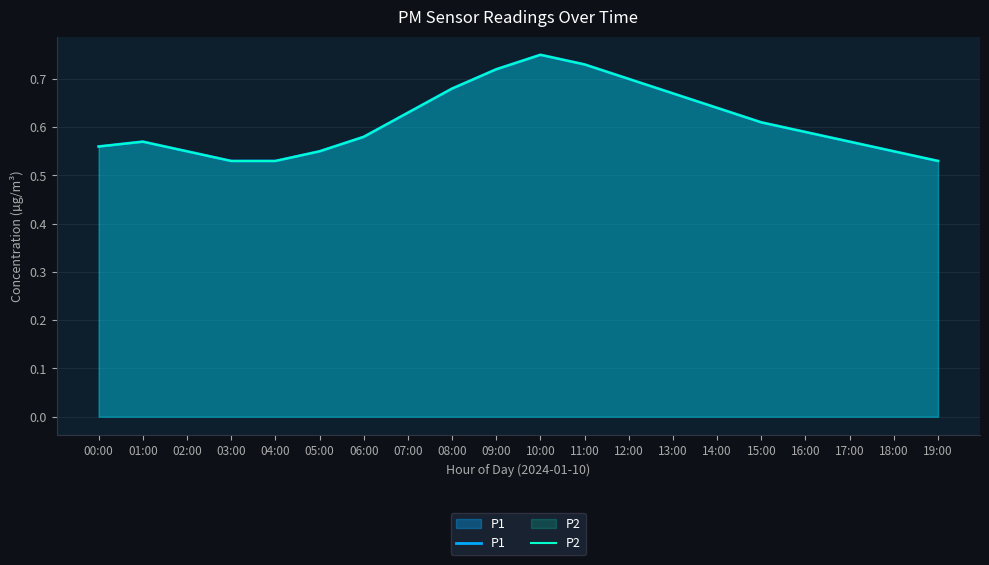

True or false: P1 and P2 cross at least once.

False